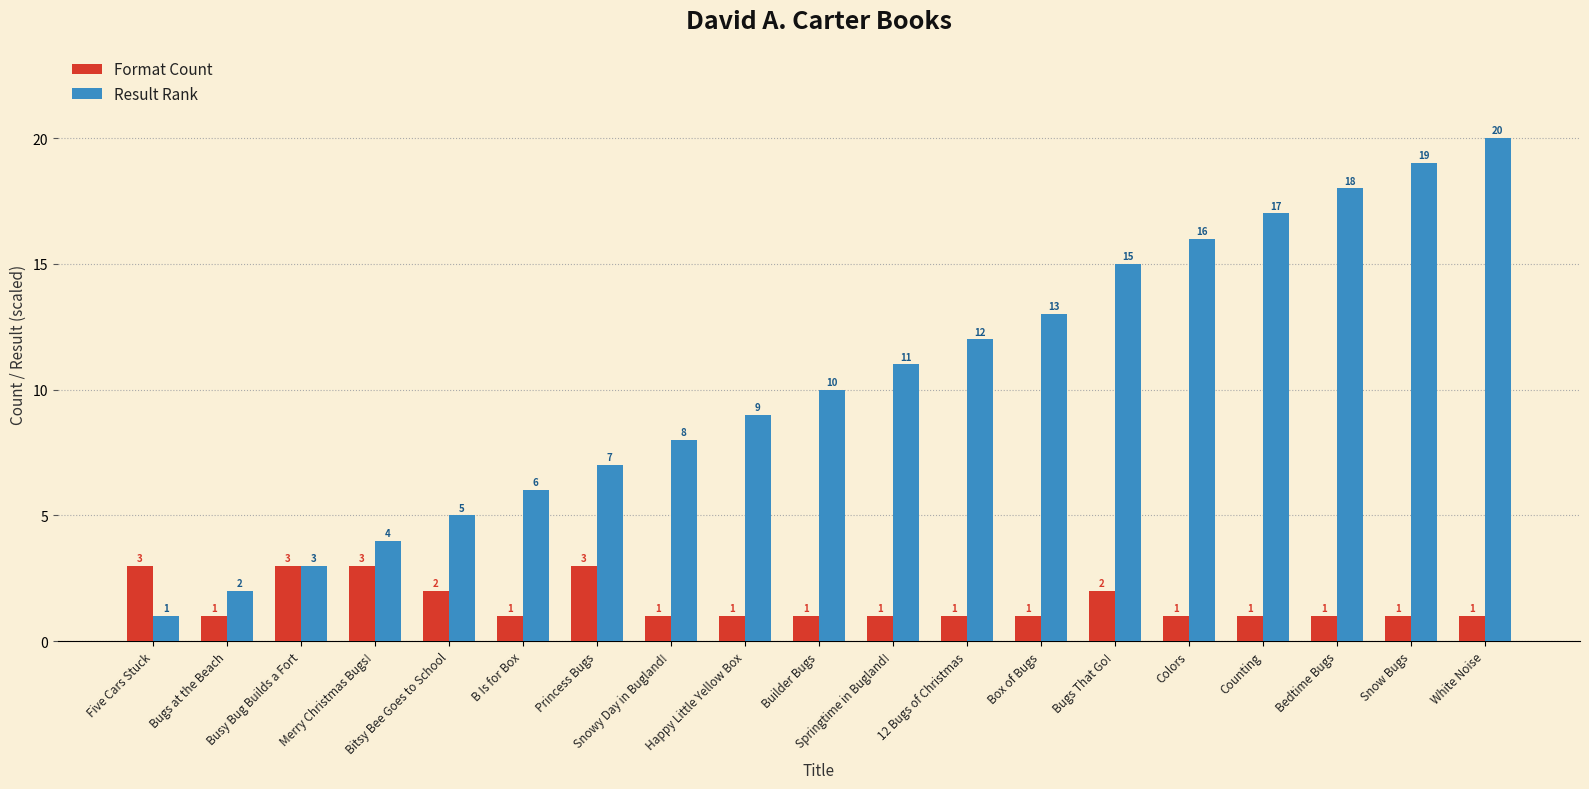

What is the label of the 8th bar from the right?

12 Bugs of Christmas